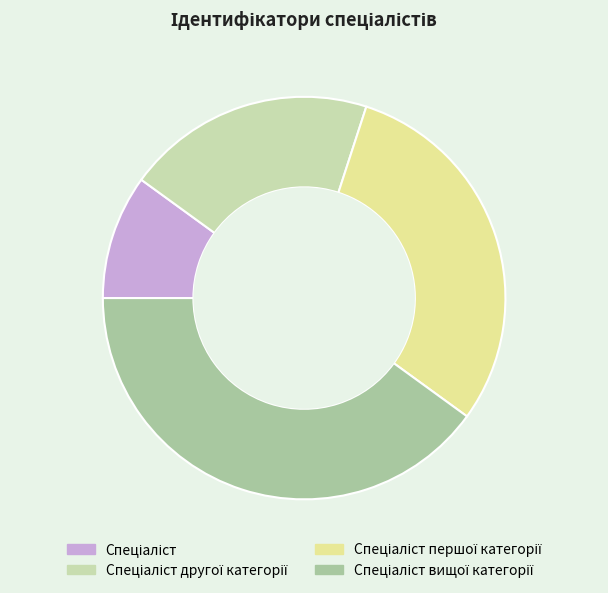

Does any single category account for the majority?

No